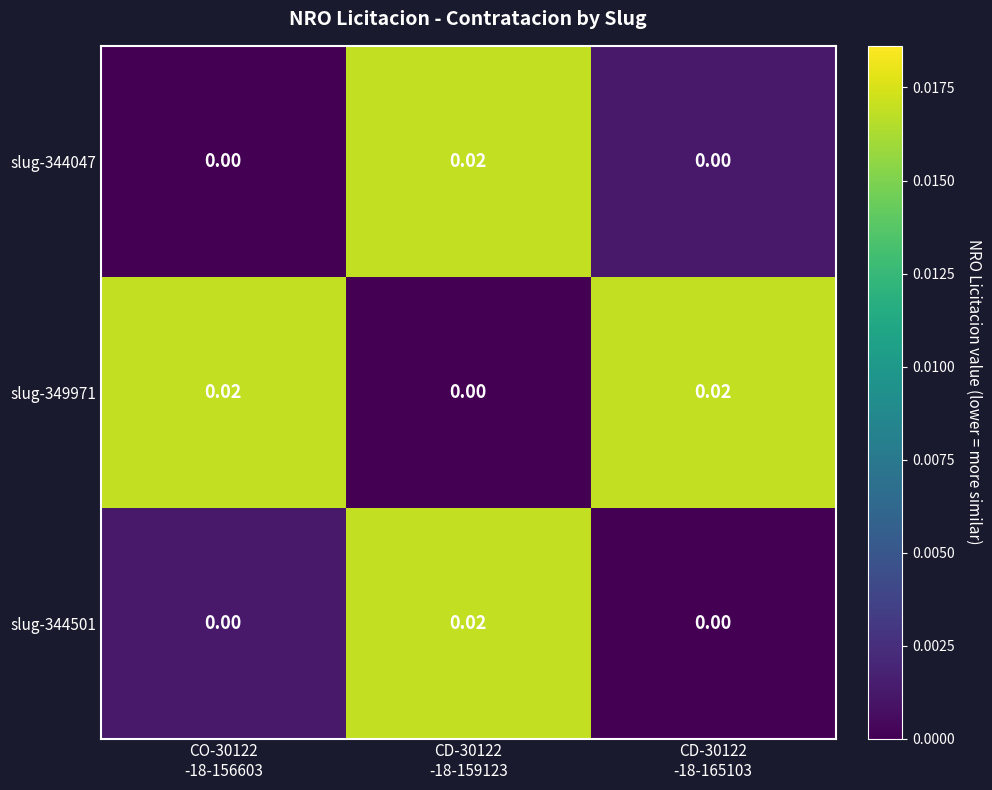

How many positive values does the slug-349971 series have?

2